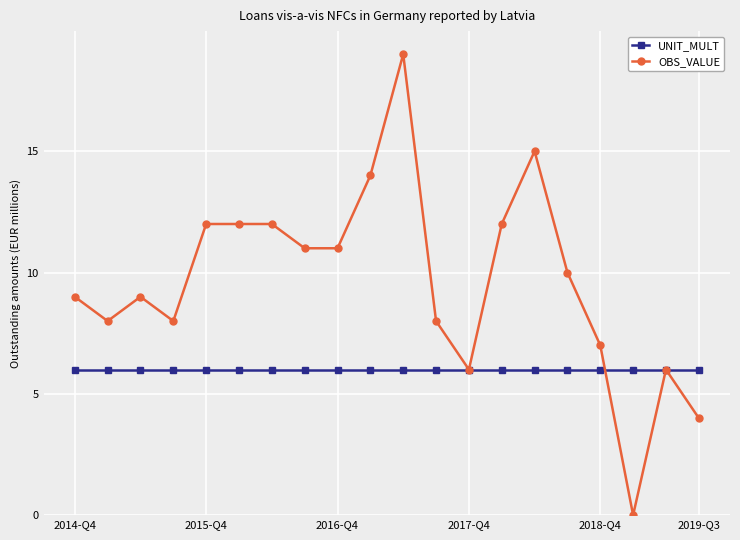

What is the value of the OBS_VALUE point at the 3rd from the left?

9